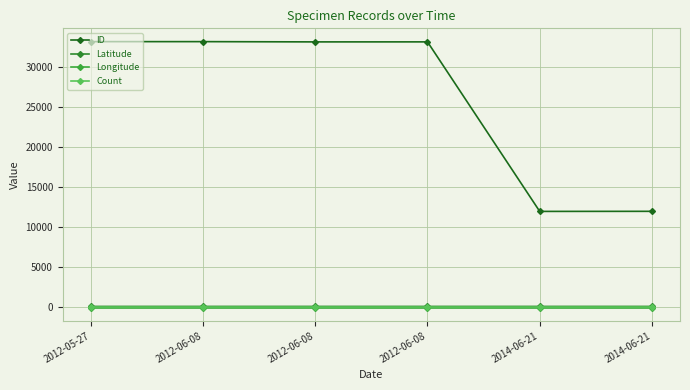

Does the chart have visible grid lines?

Yes